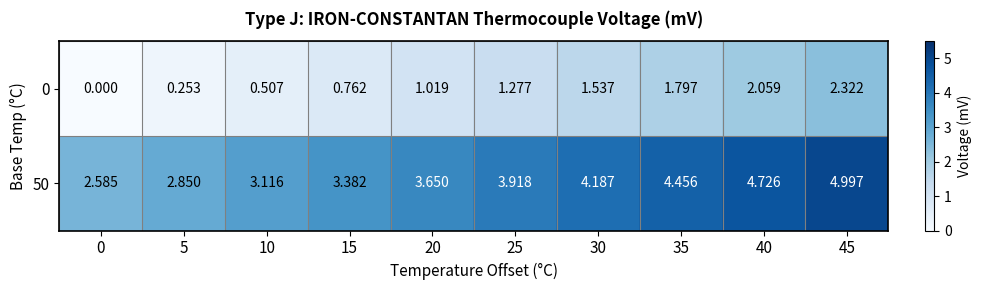

Is the value of 50 at 5 greater than the value of 0 at 20?

Yes